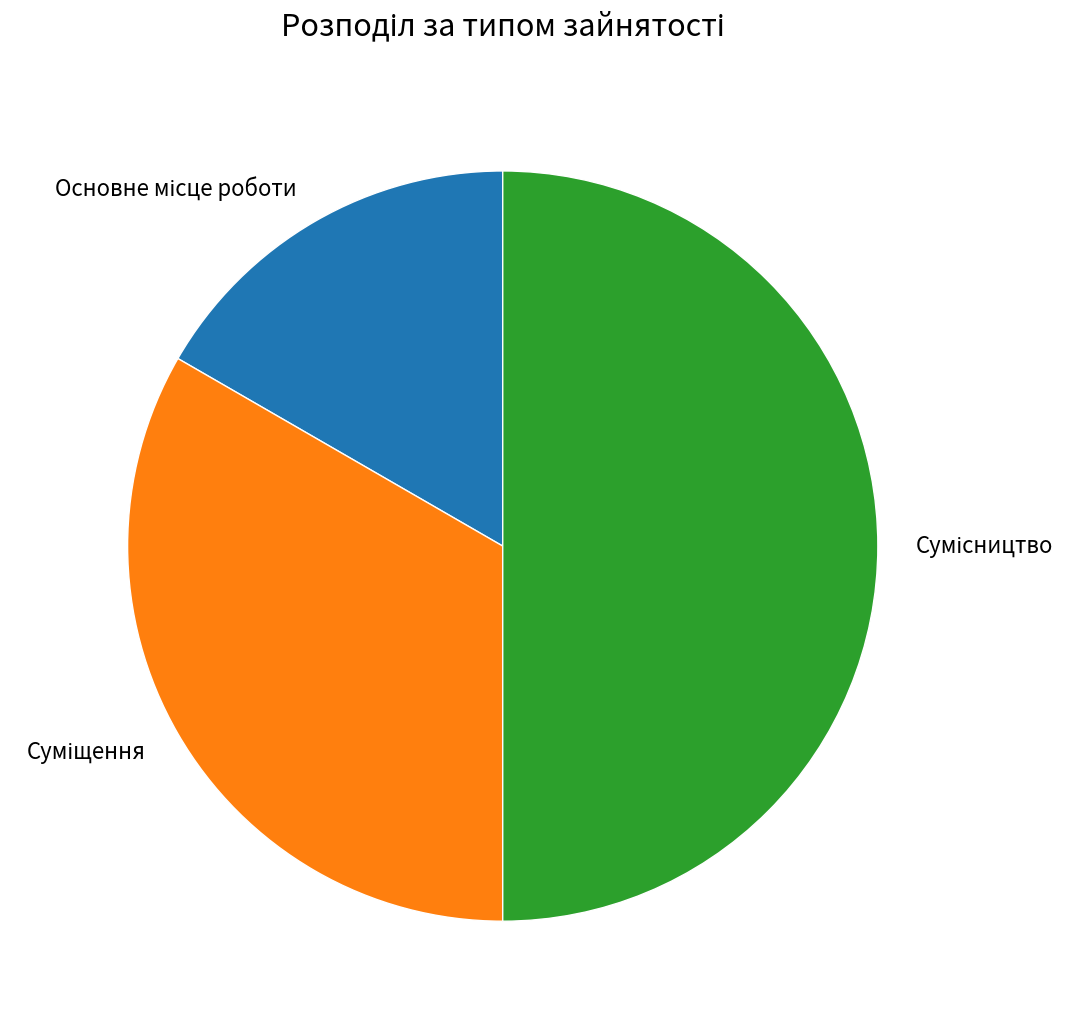

Is it true that Основне місце роботи is 5% of the pie?

False